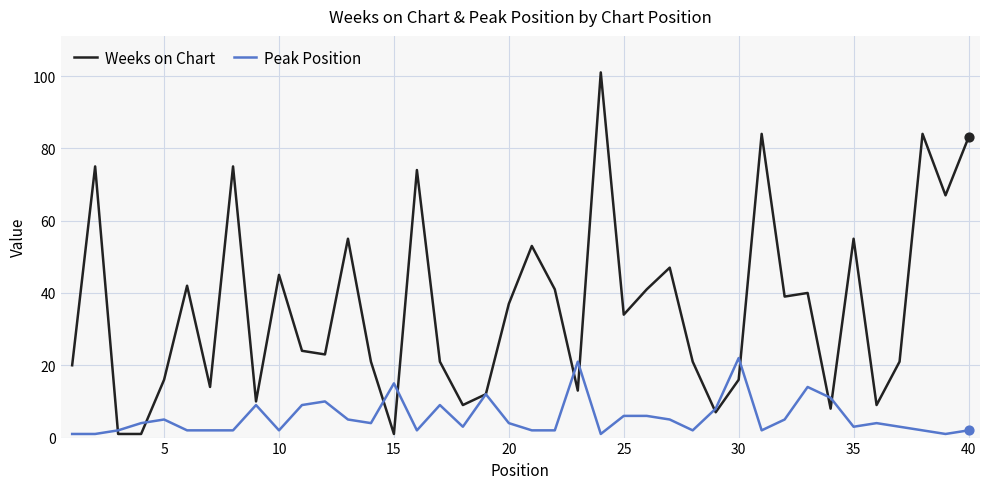

Which series has the largest range (max minus min)?

Weeks on Chart